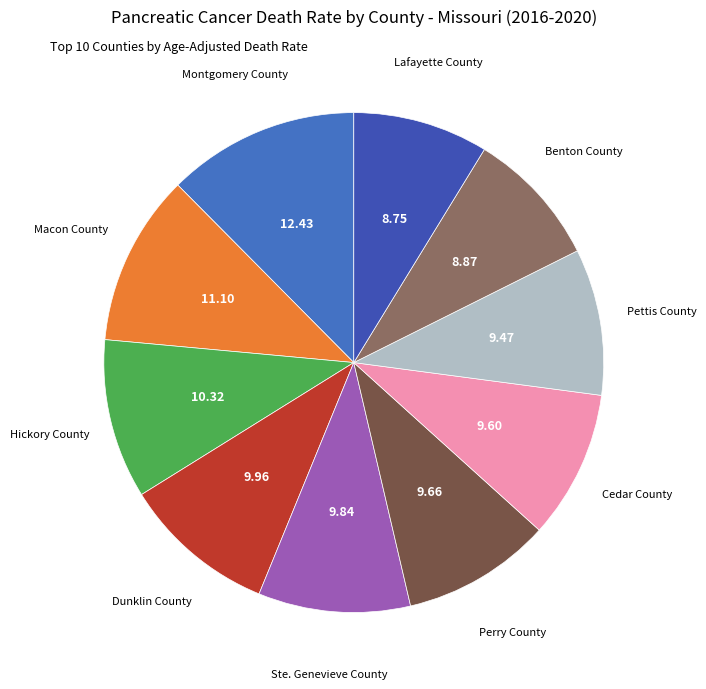

What is the smallest slice in the pie chart?

Lafayette County